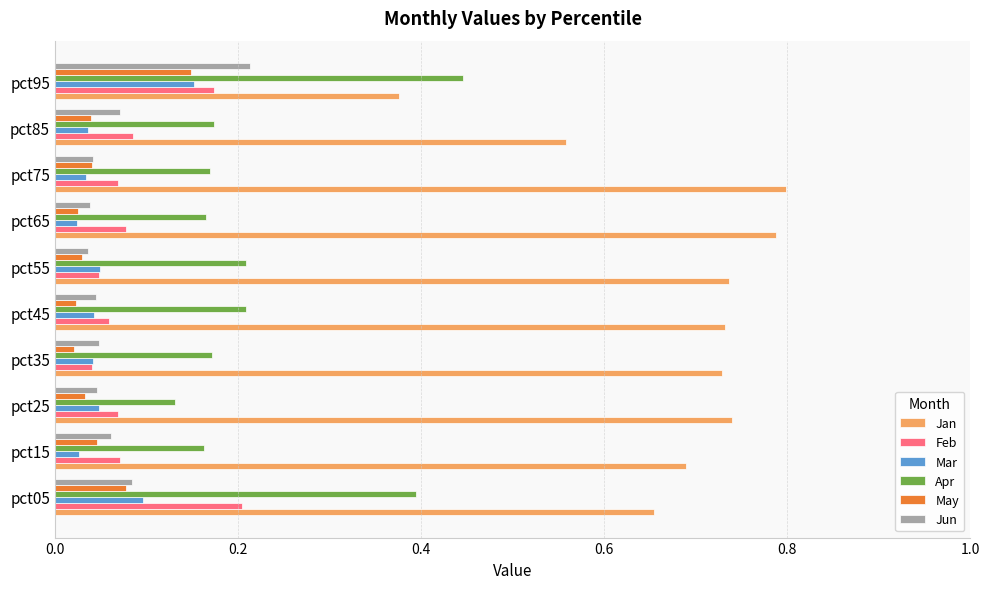

At which label is Jan closest to 0?

pct95